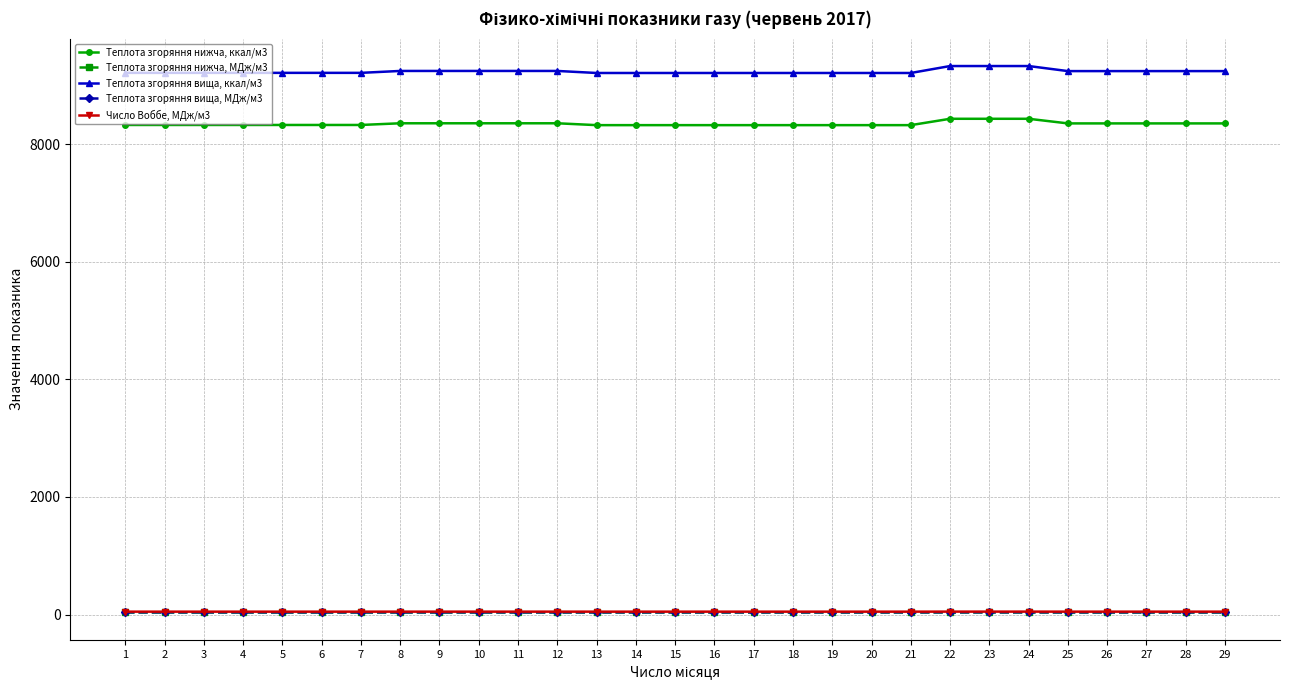

Which series has the widest spread of values?

Теплота згоряння вища, ккал/м3